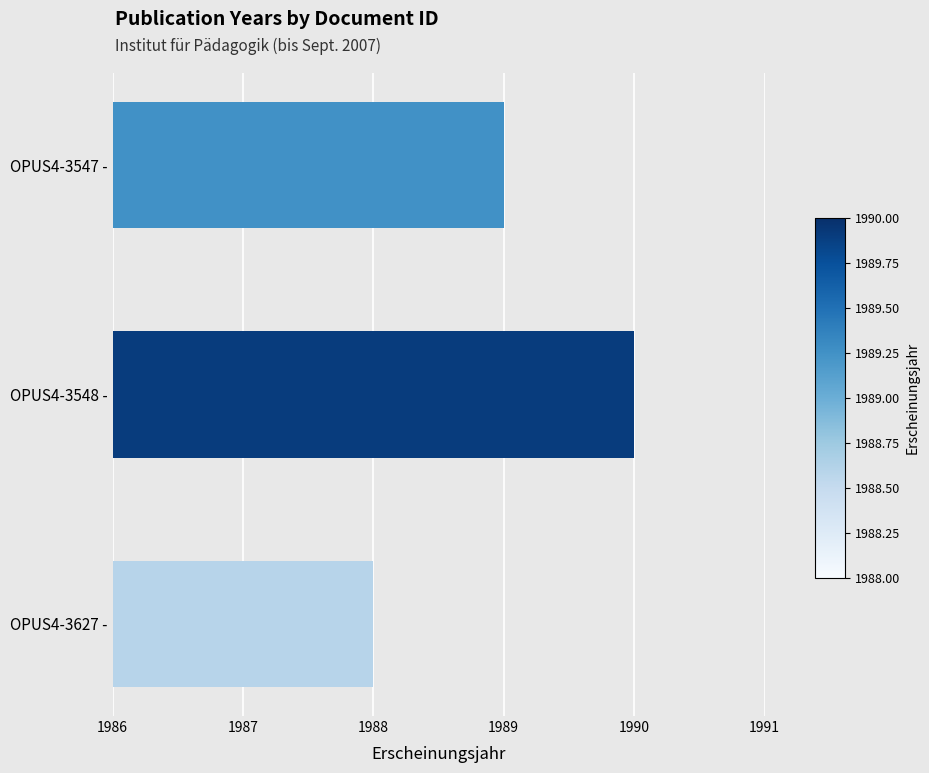

What is the average value?

1989